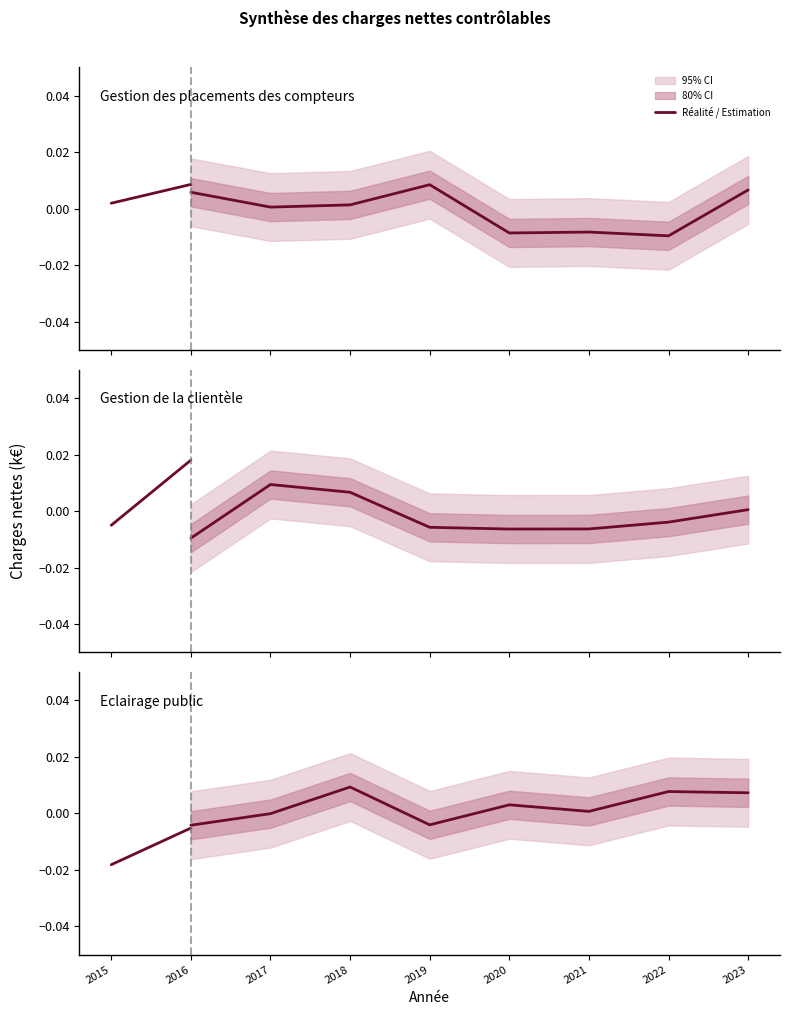

Between 2015 and 2016, which is larger?

2016